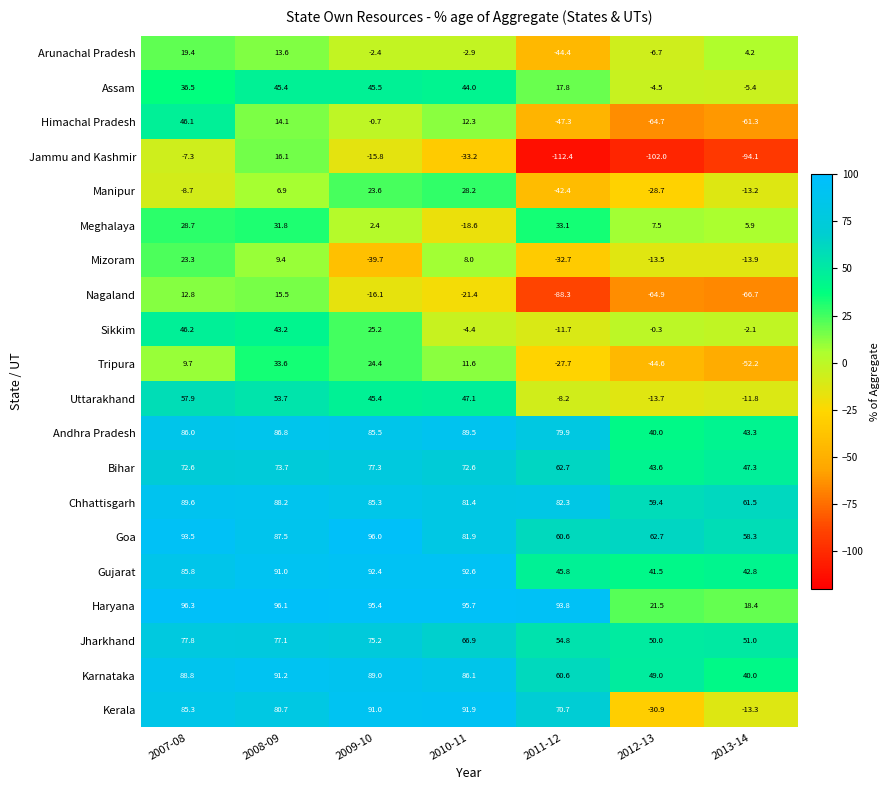

What is the sum of all Goa values?

540.5